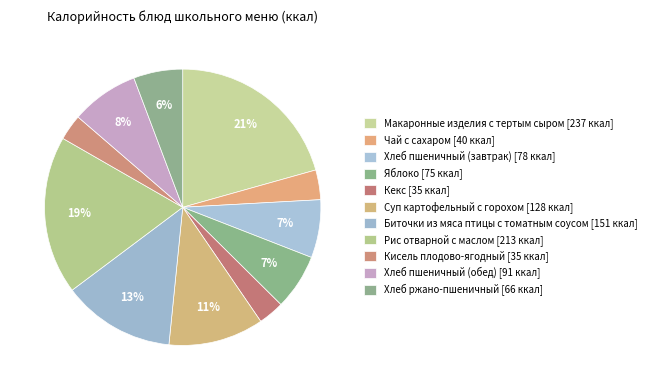

Count the number of slices in the pie.

11